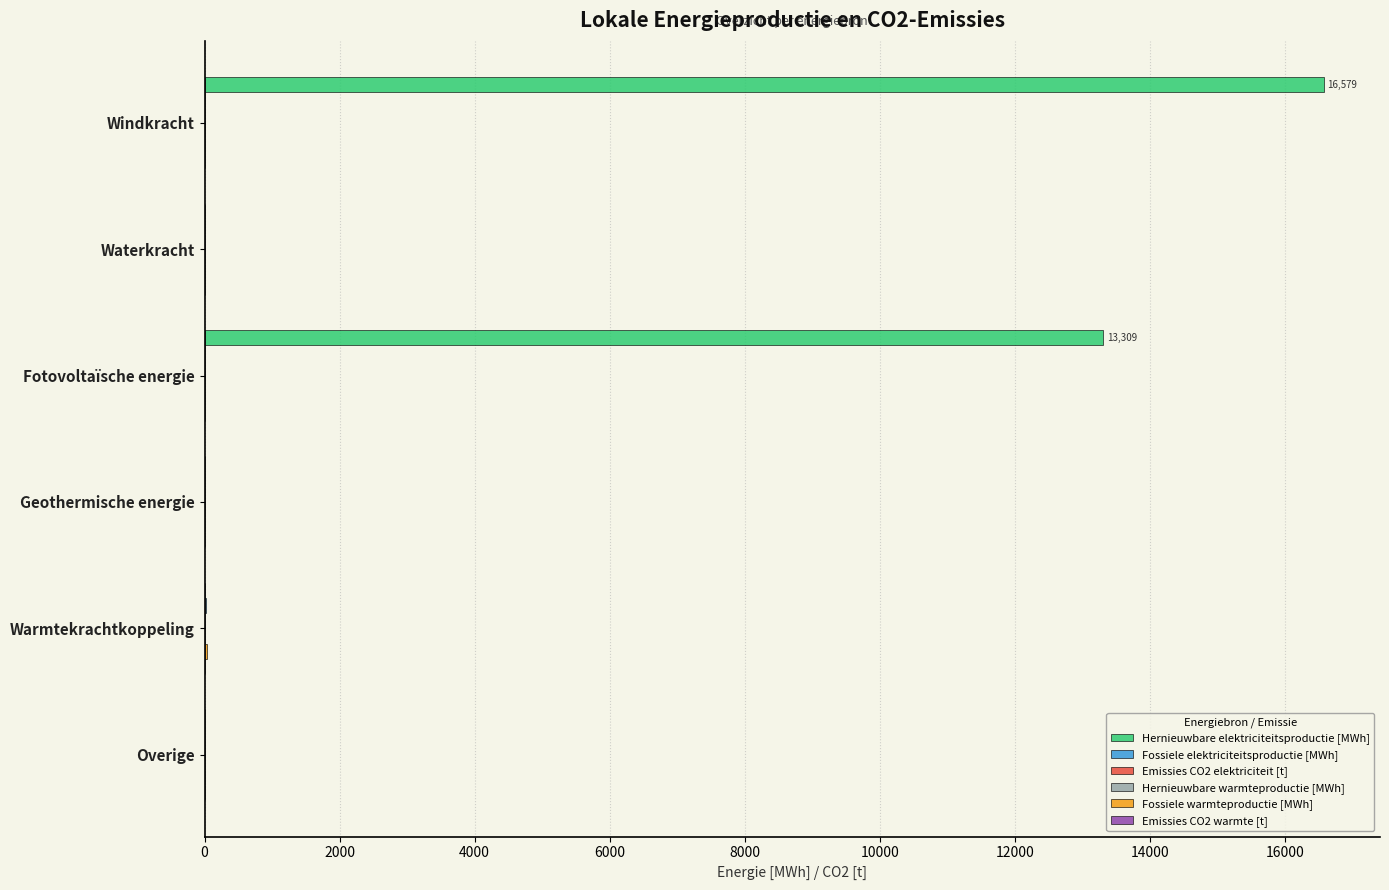

Between Fotovoltaïsche energie and Geothermische energie, which series saw the biggest shift?

Hernieuwbare elektriciteitsproductie [MWh]